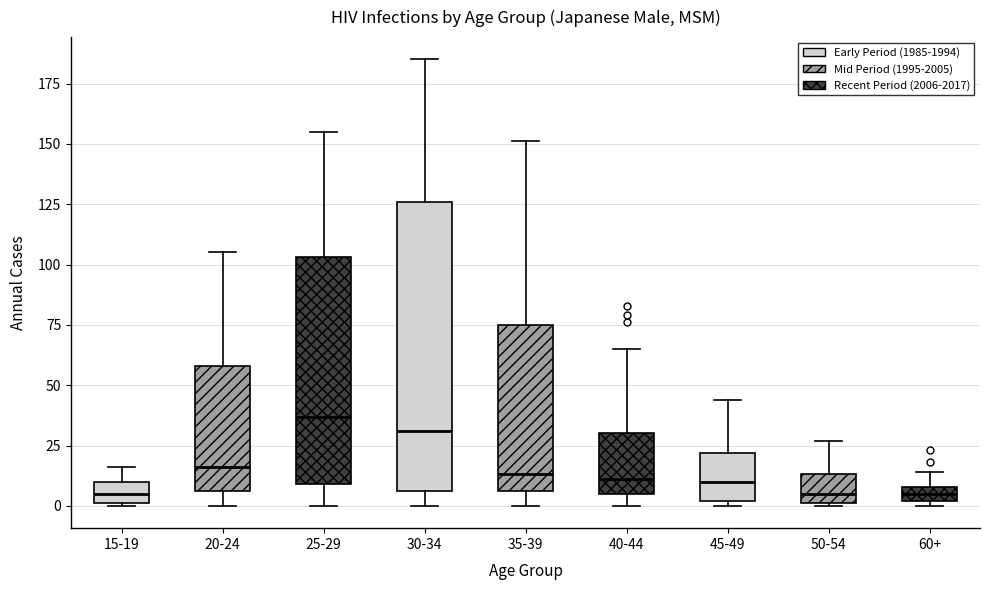

Which box's median line is the highest?

25-29